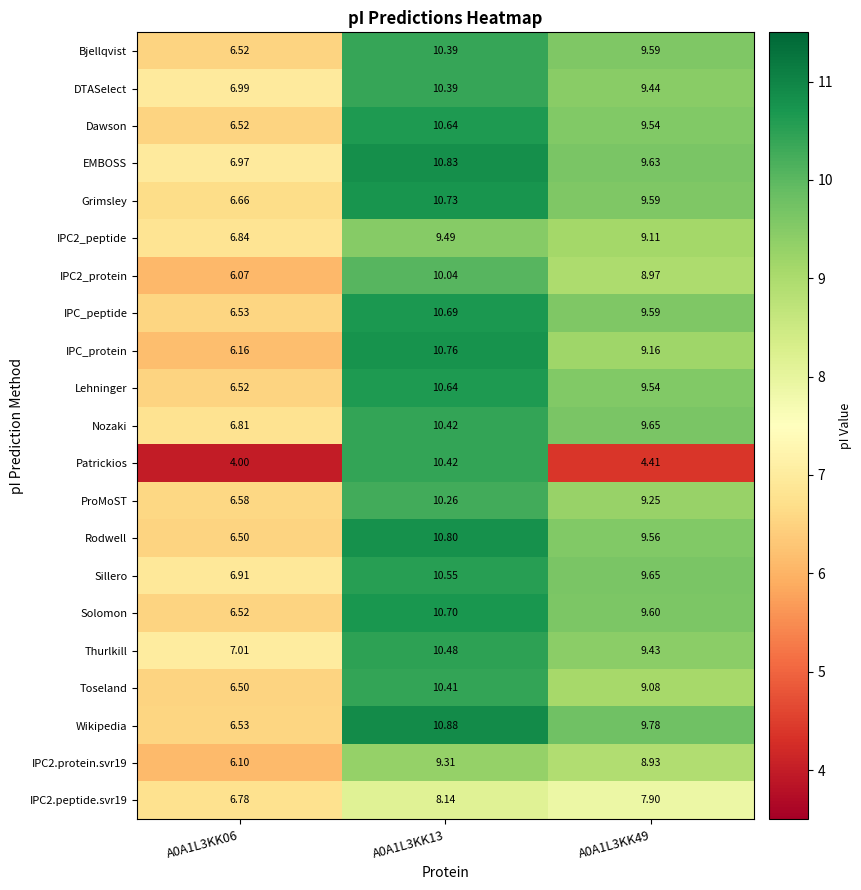

Is the value of Rodwell at A0A1L3KK49 greater than the value of Grimsley at A0A1L3KK13?

No